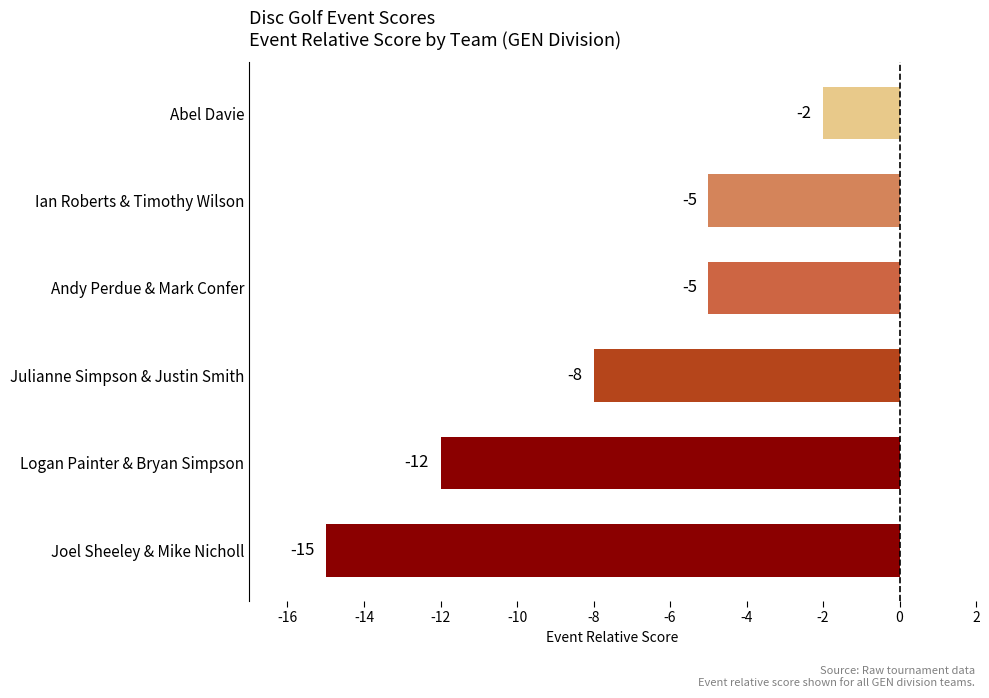

What is the minimum value shown in the chart?

-15